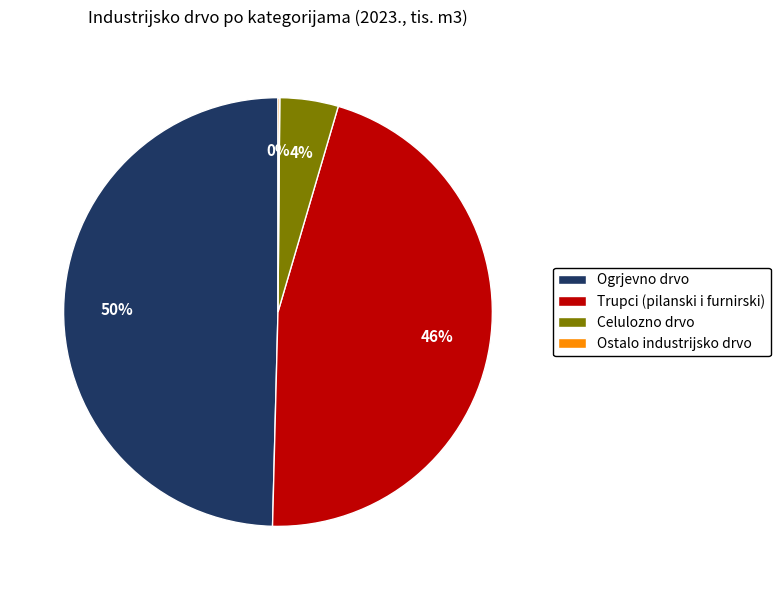

Does Trupci (pilanski i furnirski) represent more than half of the total?

No